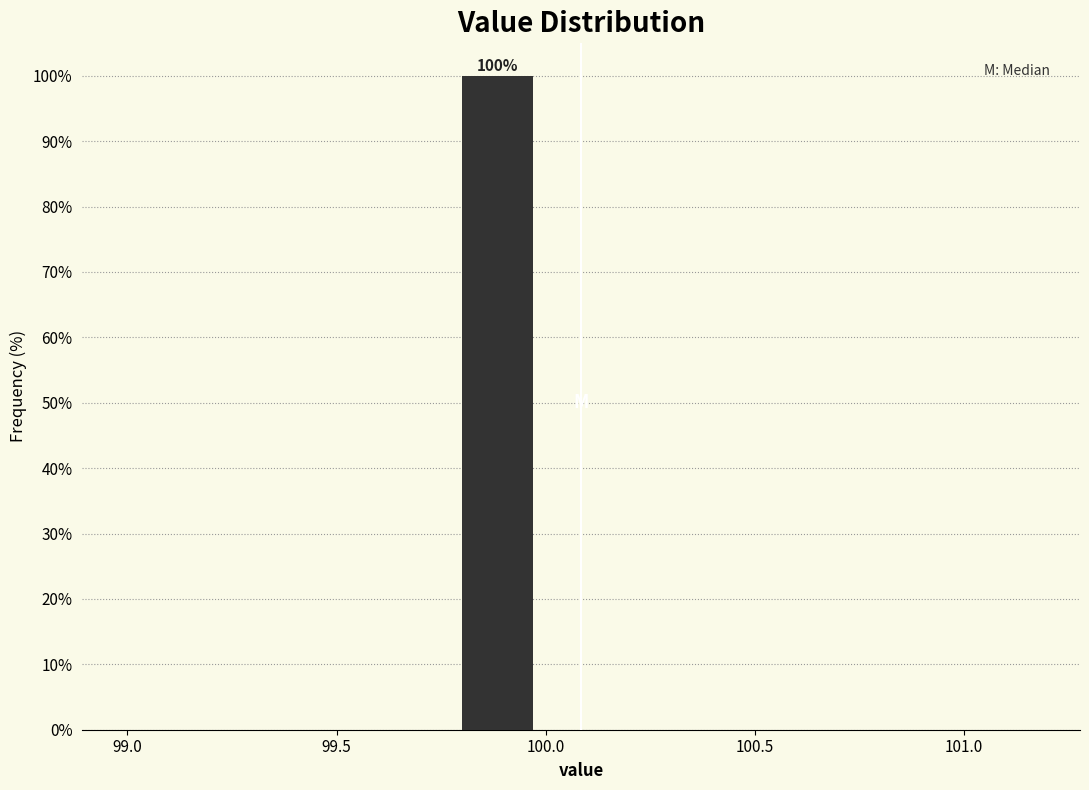

Over which range of the x-axis is the bar tallest?

99.8 to 100.0